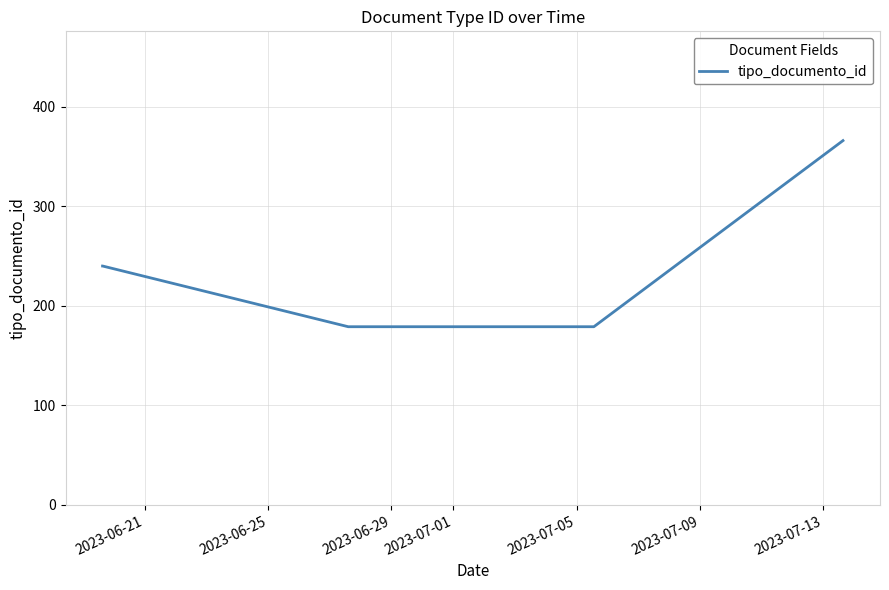

Reading left to right, what are all the values shown in this chart?

240	240	179	179	366